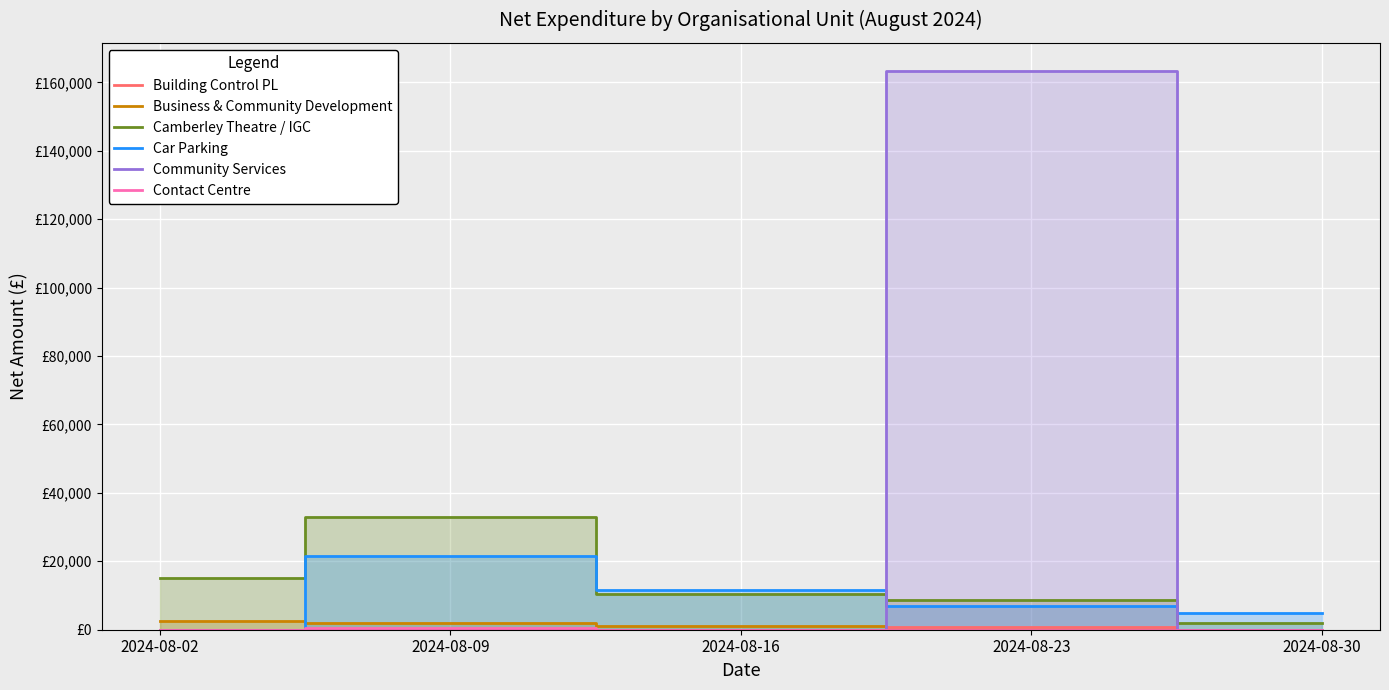

Reading left to right, transcribe all the data shown in this chart.

Building Control PL: 2024-08-02=0.0	2024-08-09=0.0	2024-08-16=0.0	2024-08-23=850.0	2024-08-30=0.0
Business & Community Development: 2024-08-02=2500.0	2024-08-09=2000.0	2024-08-16=944.0	2024-08-23=0.0	2024-08-30=0.0
Camberley Theatre / IGC: 2024-08-02=15105.5	2024-08-09=33068.7	2024-08-16=10333.0	2024-08-23=8761.0	2024-08-30=1913.8
Car Parking: 2024-08-02=0.0	2024-08-09=21417.0	2024-08-16=11629.0	2024-08-23=7015.4	2024-08-30=4920.8
Community Services: 2024-08-02=0.0	2024-08-09=0.0	2024-08-16=0.0	2024-08-23=163374.8	2024-08-30=0.0
Contact Centre: 2024-08-02=0.0	2024-08-09=518.6	2024-08-16=0.0	2024-08-23=0.0	2024-08-30=0.0